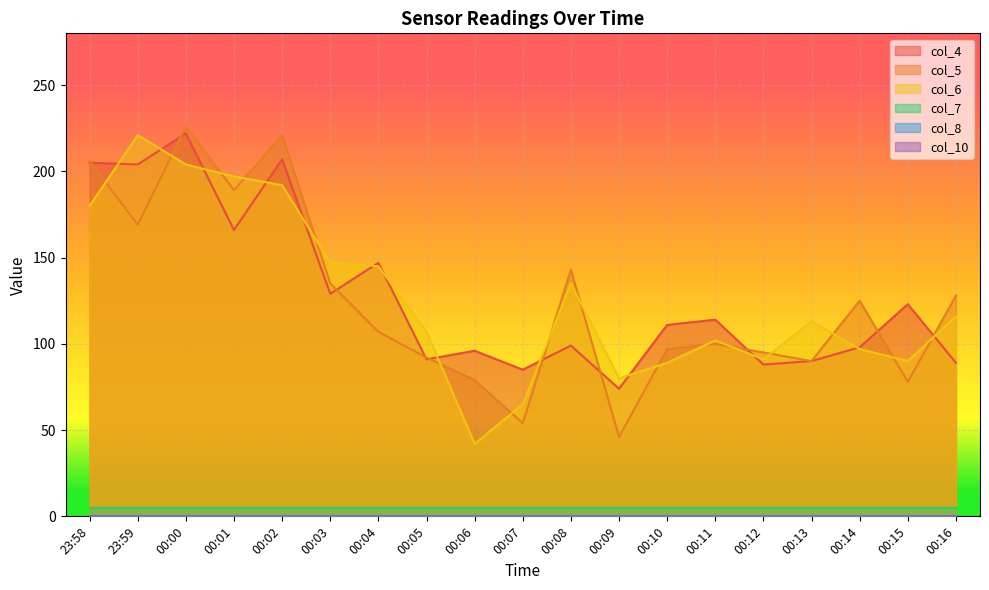

Where is the first local maximum for col_6?

23:59